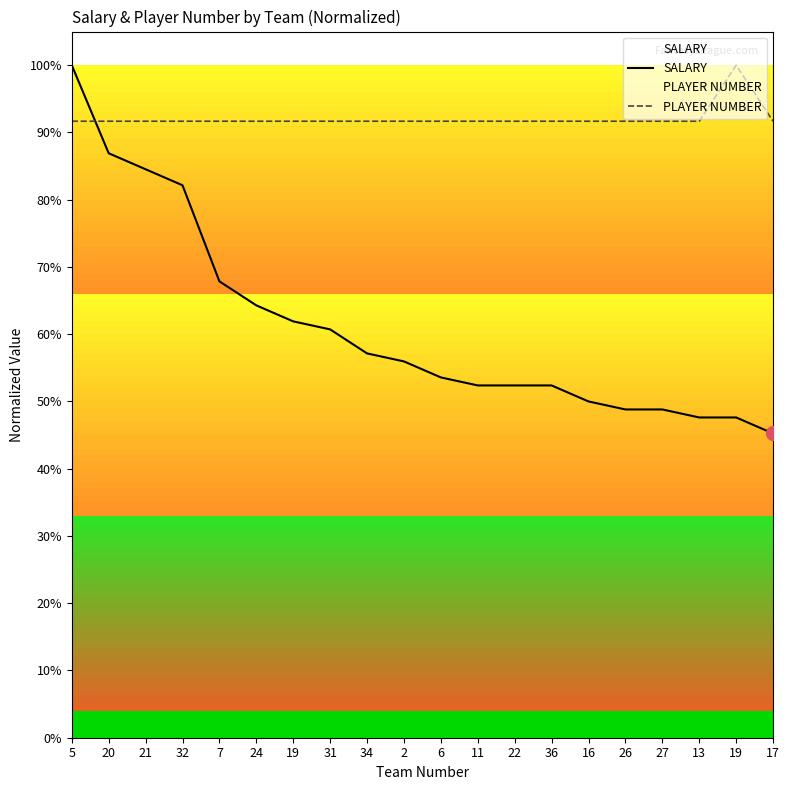

Which category has the lowest value in the SALARY series?

17